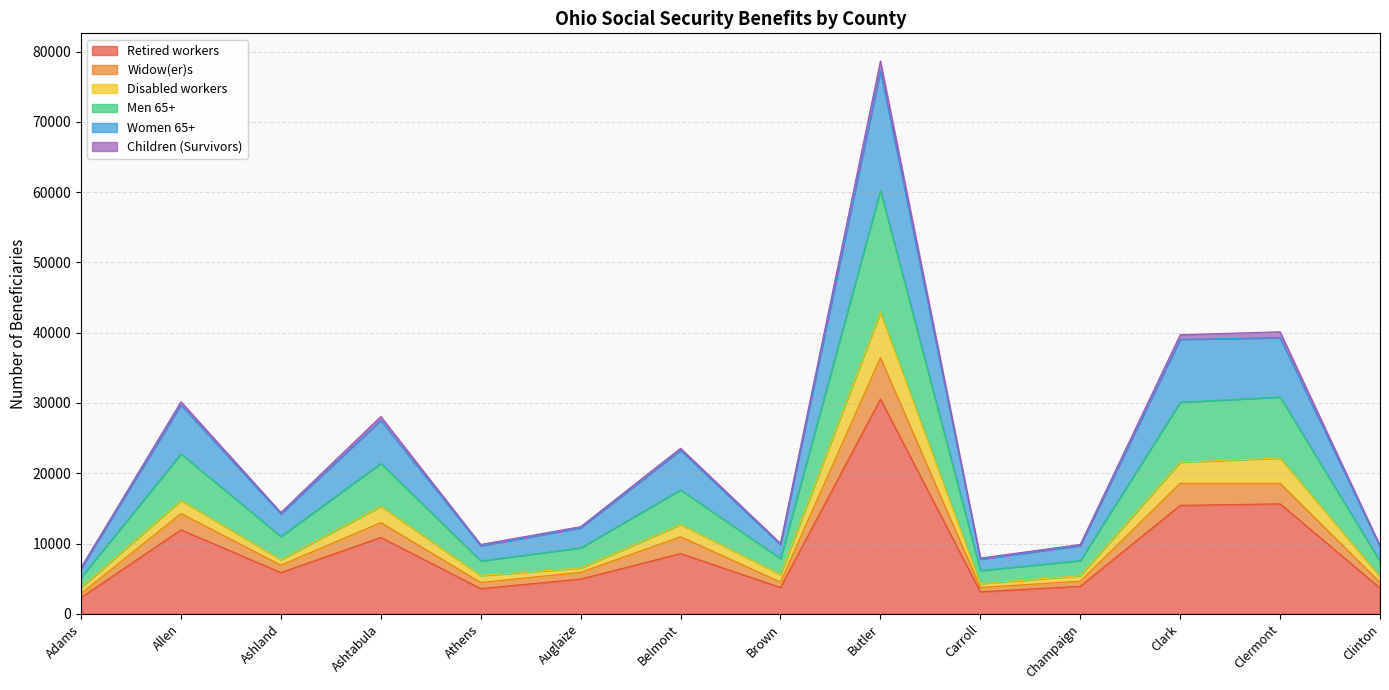

The Women 65+ series shows 2886 at Adams. True or false?

True